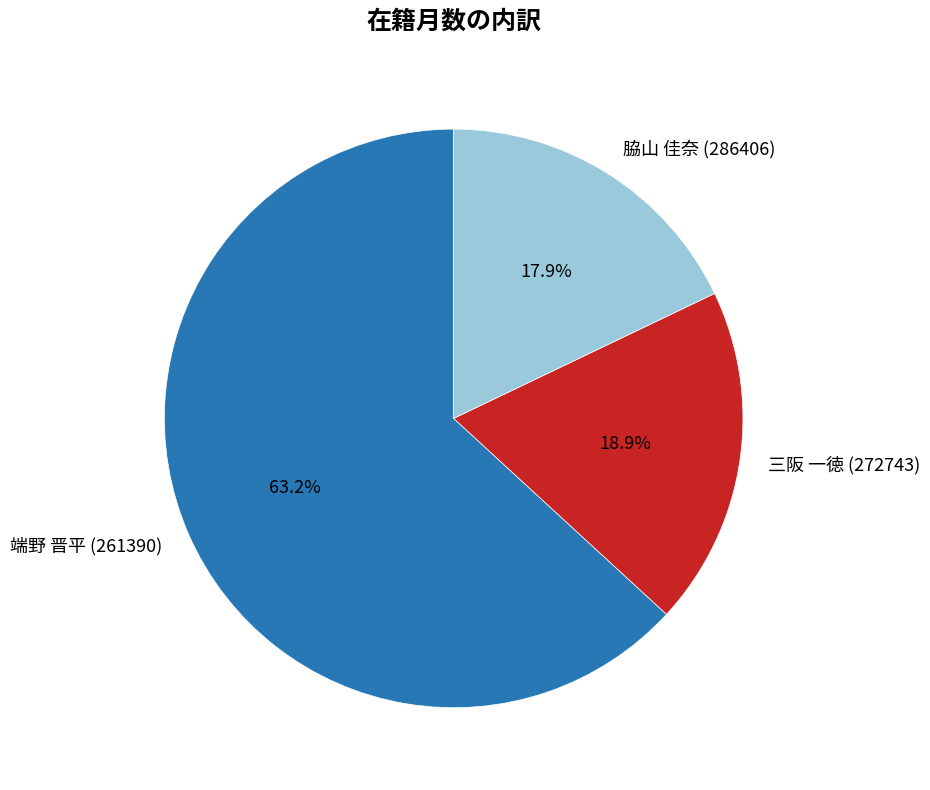

Approximately how many times larger is the value at 脇山 佳奈 (286406) compared to 端野 晋平 (261390)?

0.3